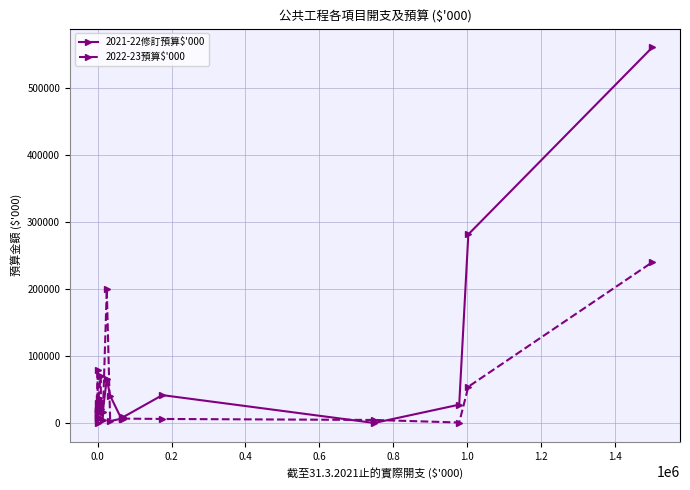

Is the value of 2022-23預算$'000 at 15 greater than the value of 2021-22修訂預算$'000 at 0.0?

No